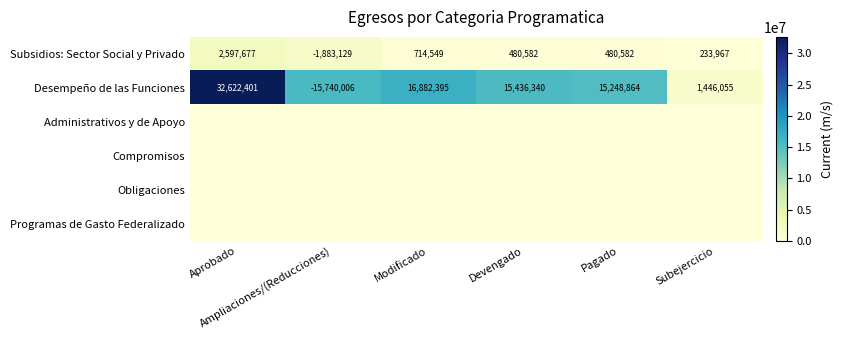

How many negative values does the Desempeño de las Funciones series have?

1